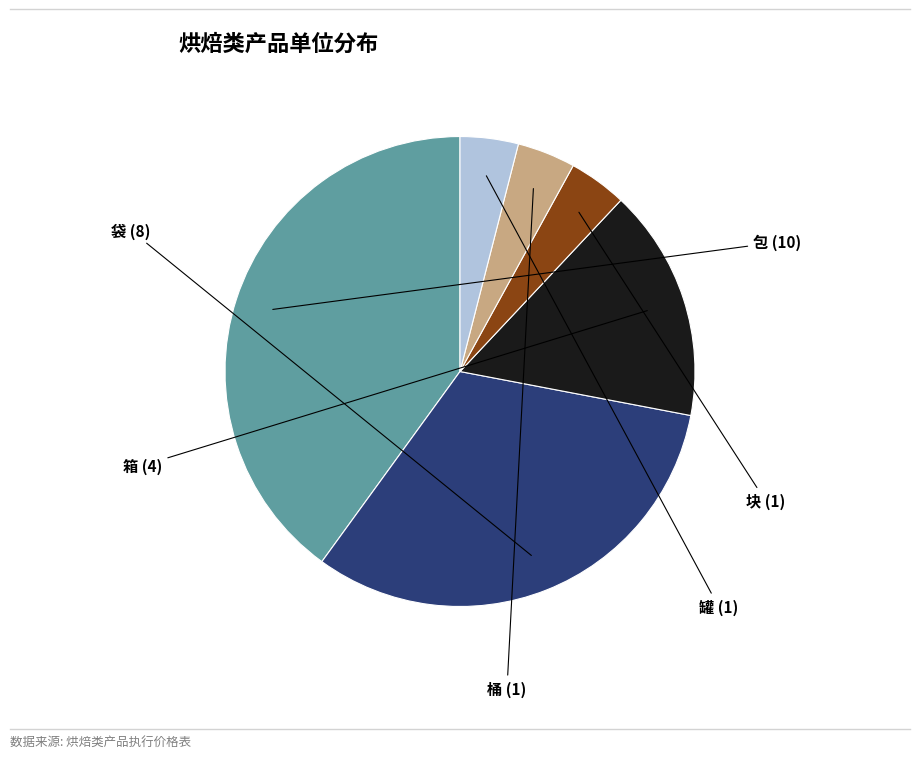

What is the ratio of the value at 桶 to the value at 罐?

1.0